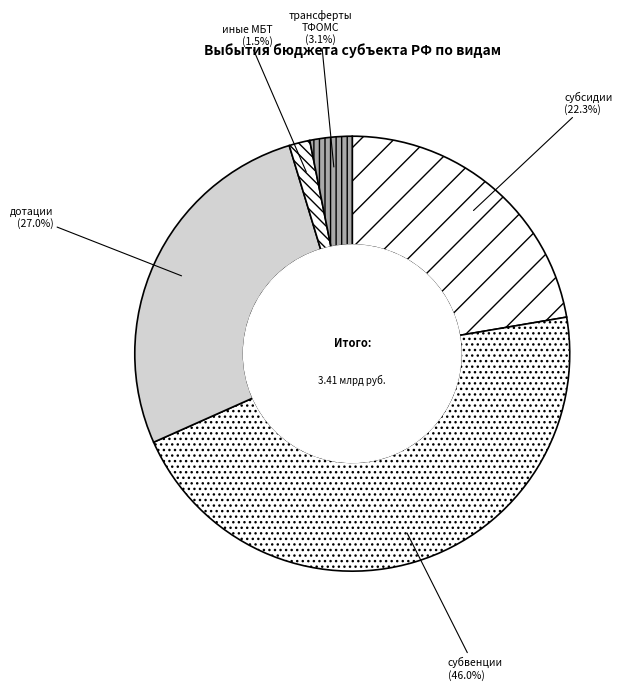

Rank the categories by value from highest to lowest.

субвенции, дотации, субсидии, трансферты бюджету территориального фонда, иные межбюджетные трансферты